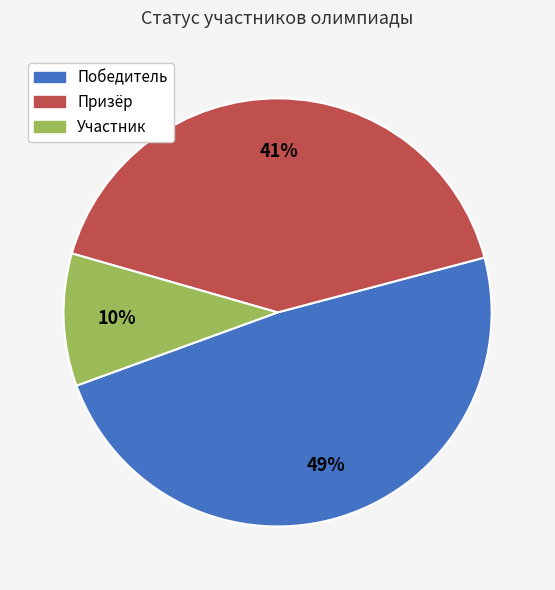

To the nearest percent, what percentage of the pie is Участник?

10%